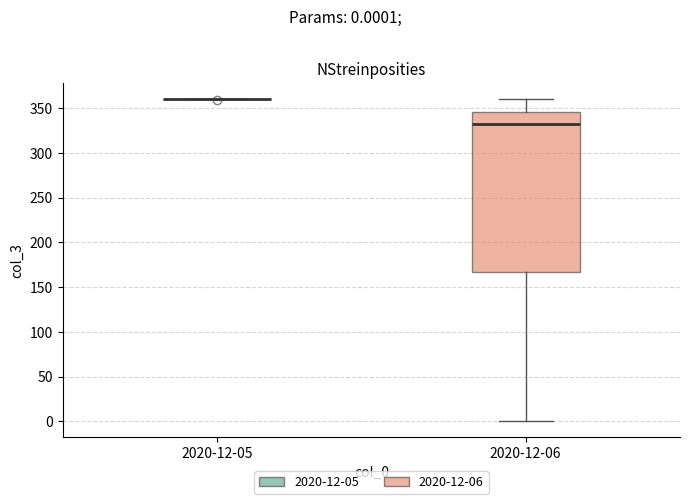

Which box is the tallest, from its lower edge to its upper edge?

2020-12-06